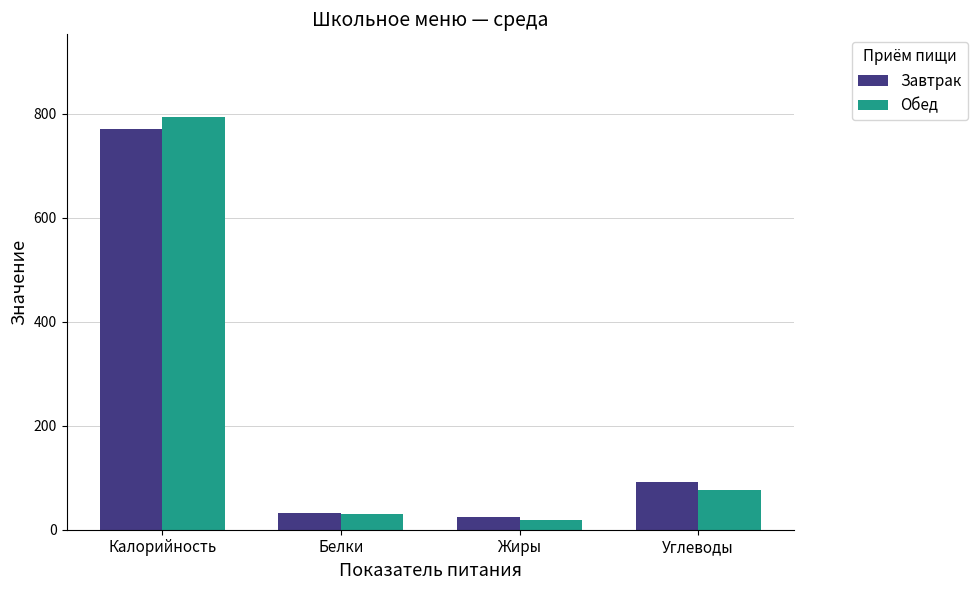

True or false: Завтрак has a value of 92 at Углеводы.

True